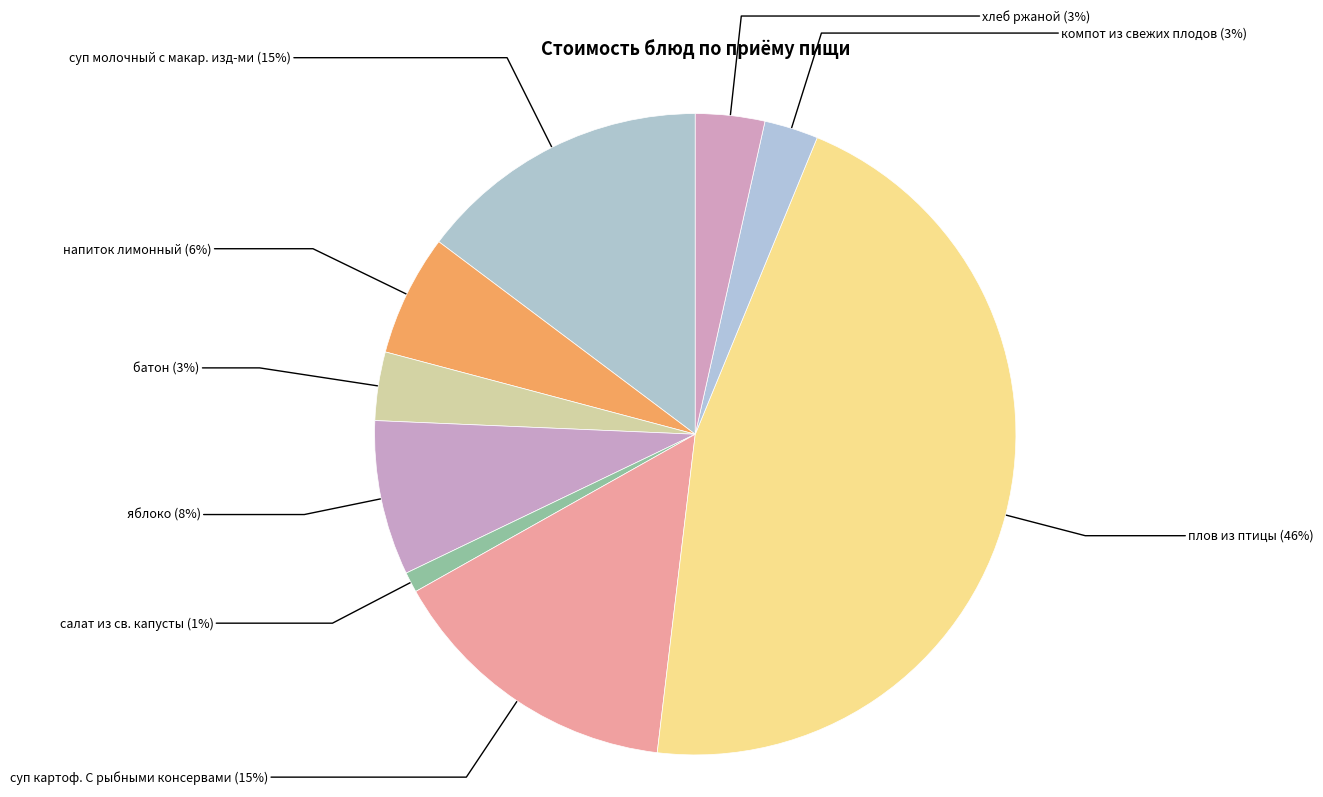

Is it true that суп молочный с макар. изд-ми is 15% of the pie?

True